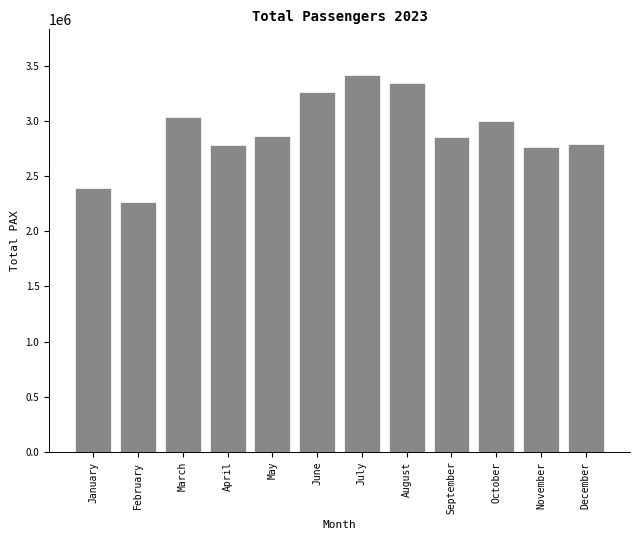

Is it true that the value at December is 1230890?

False